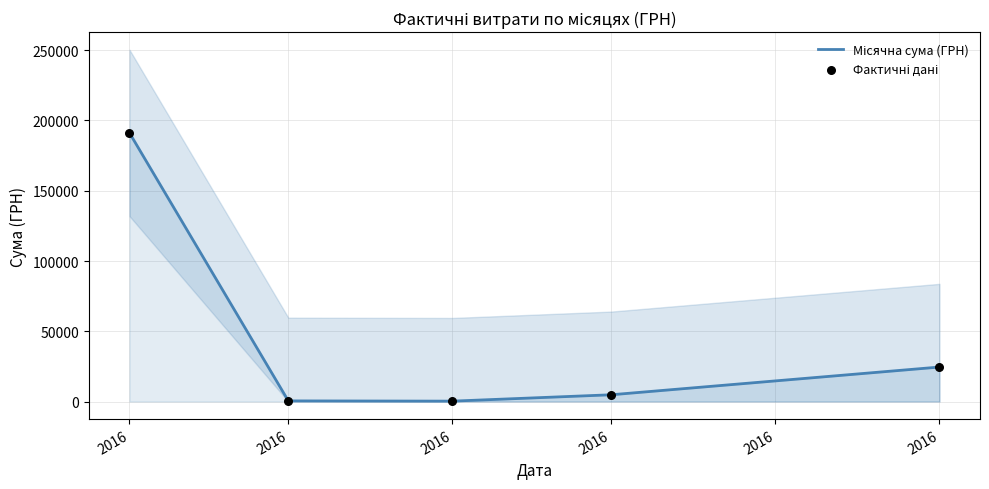

Which series has the largest total across all categories?

Місячна сума (ГРН)